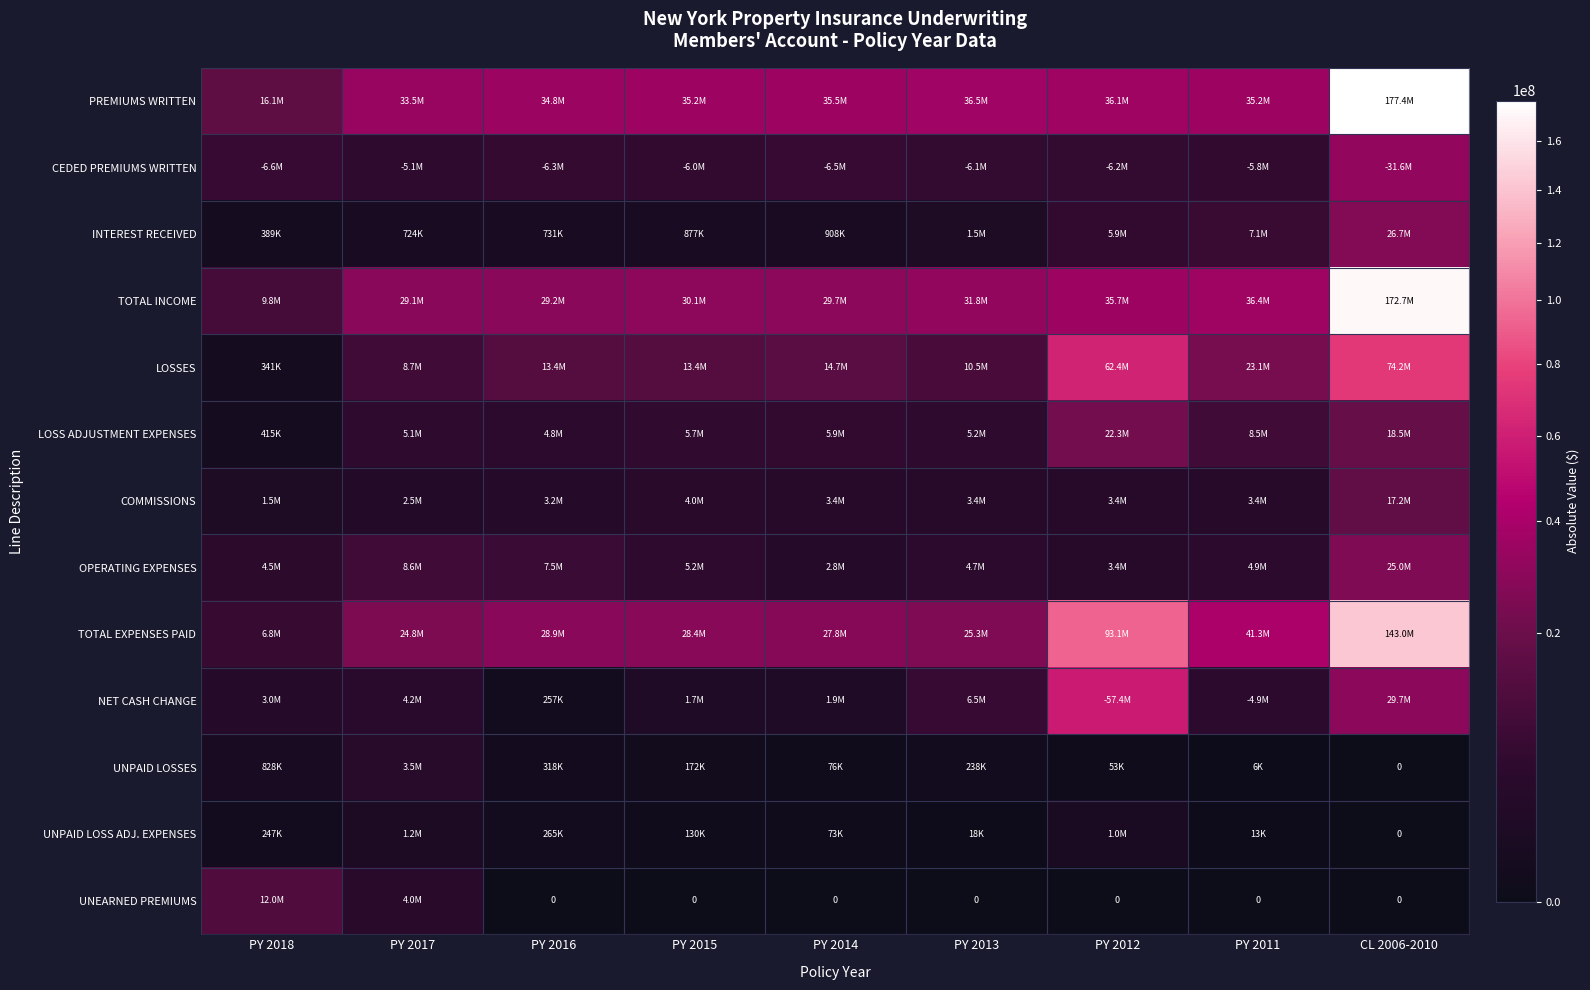

How many data points in COMMISSIONS are above 3373426?

4